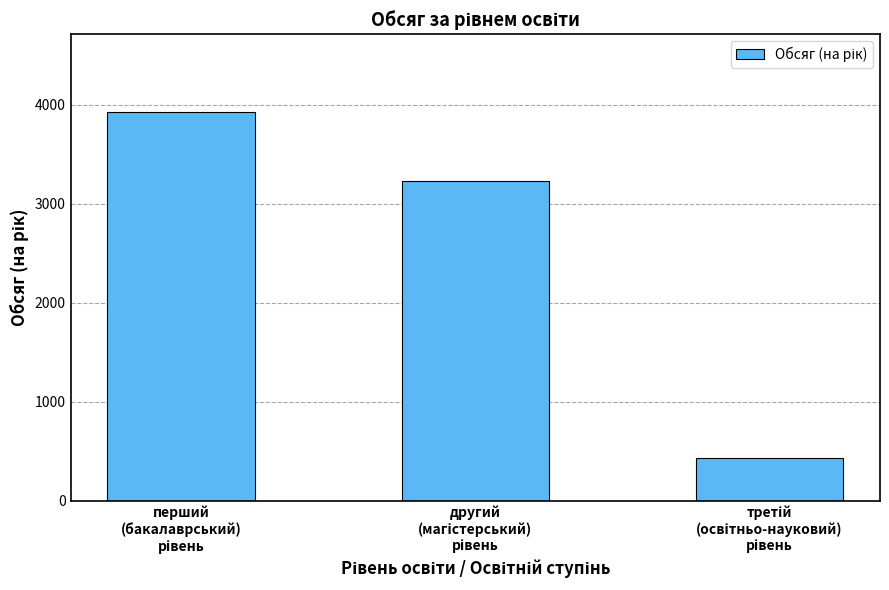

What is the value of the 1st bar from the left?

3924